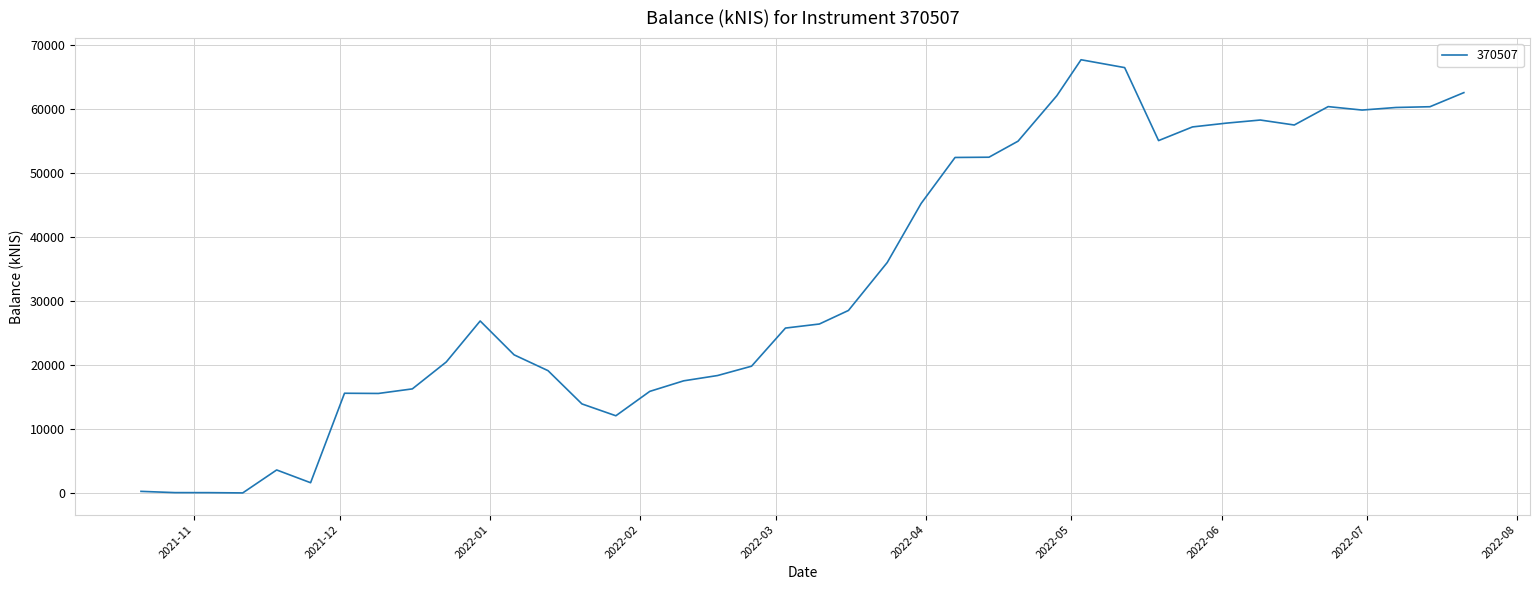

What is the maximum value shown in the chart?

67757.2